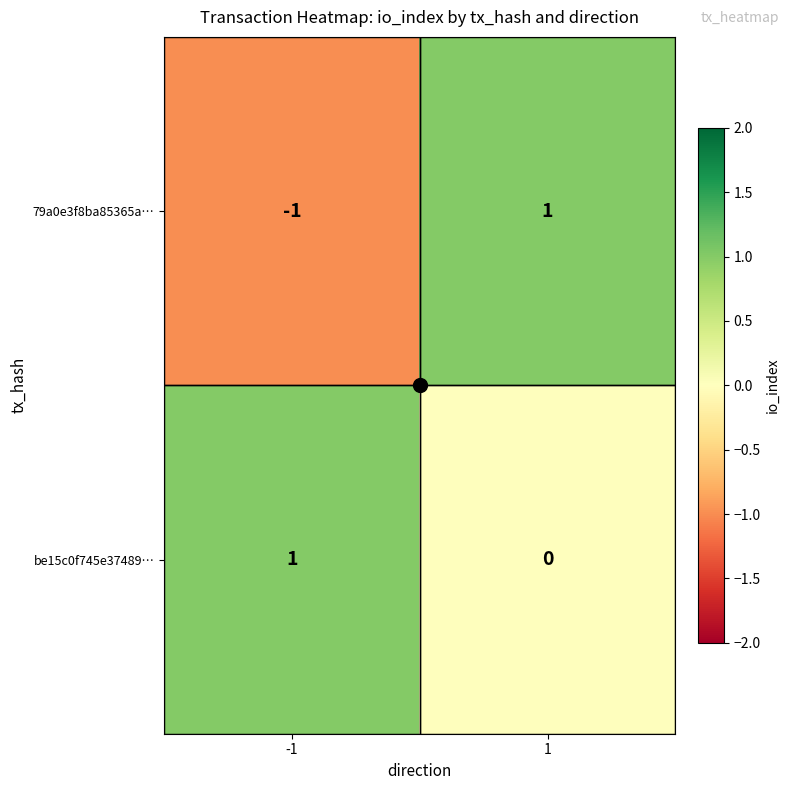

Which series has the largest total across all categories?

be15c0f745e37489…